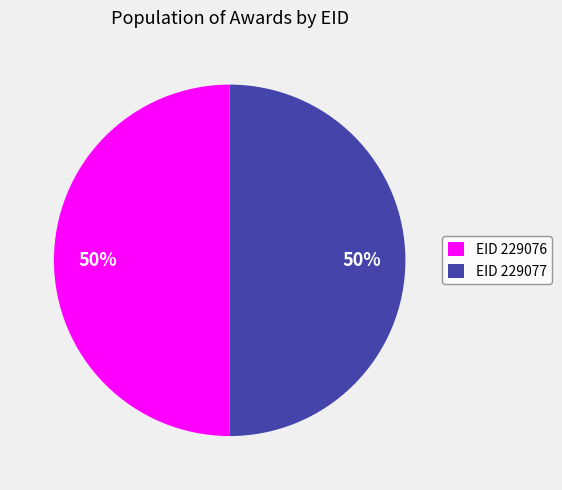

To the nearest percent, what is the average slice percentage?

50%